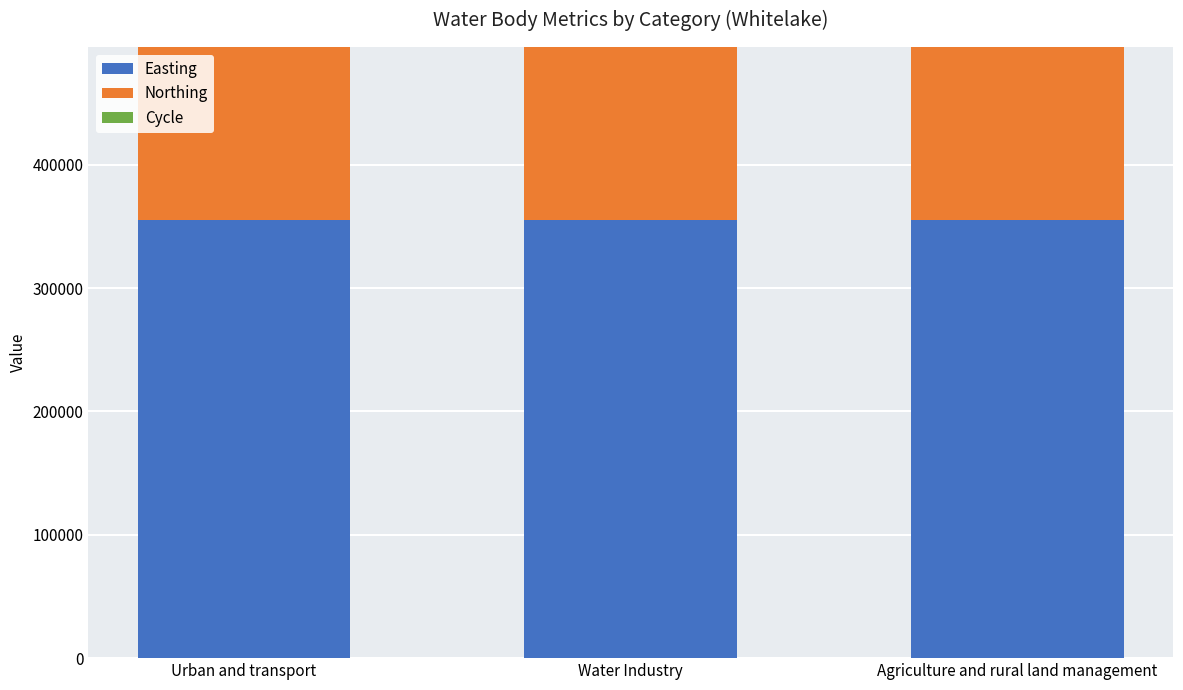

What is the highest value of the Easting series?

355404